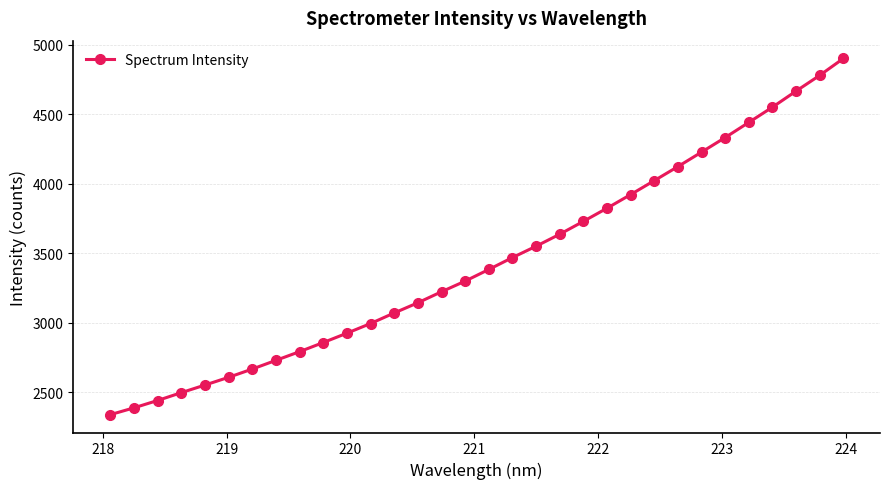

What is the minimum value shown in the chart?

2337.6